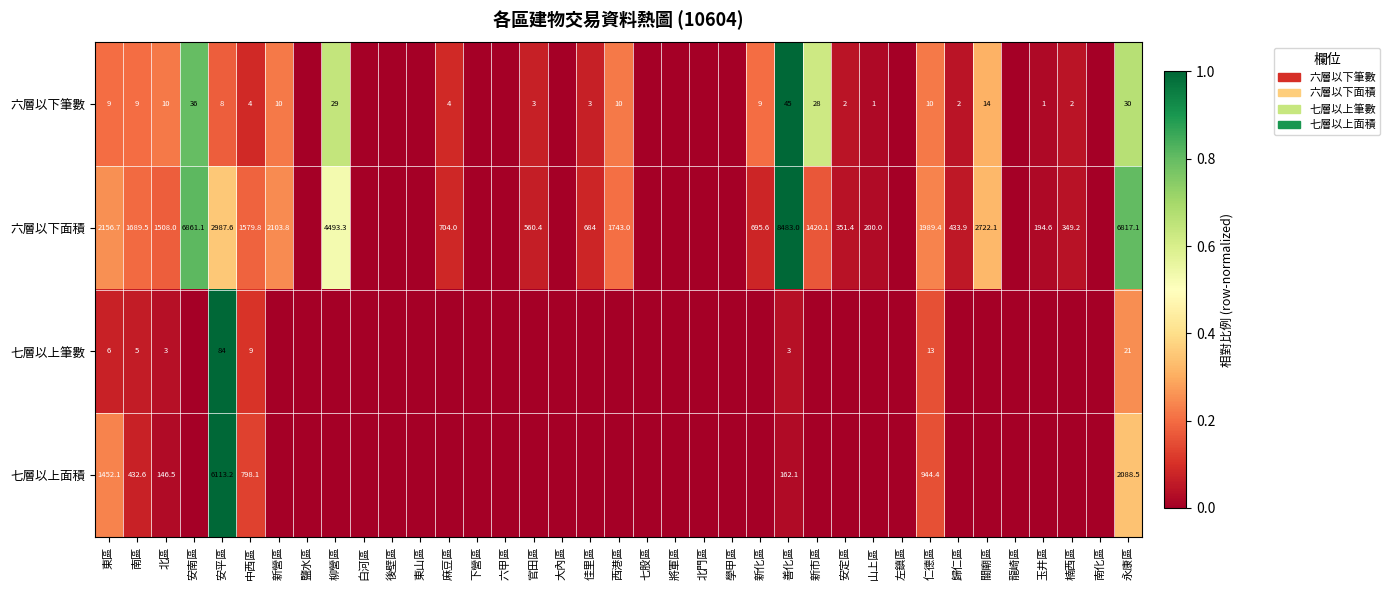

Count the number of categories in the chart.

37